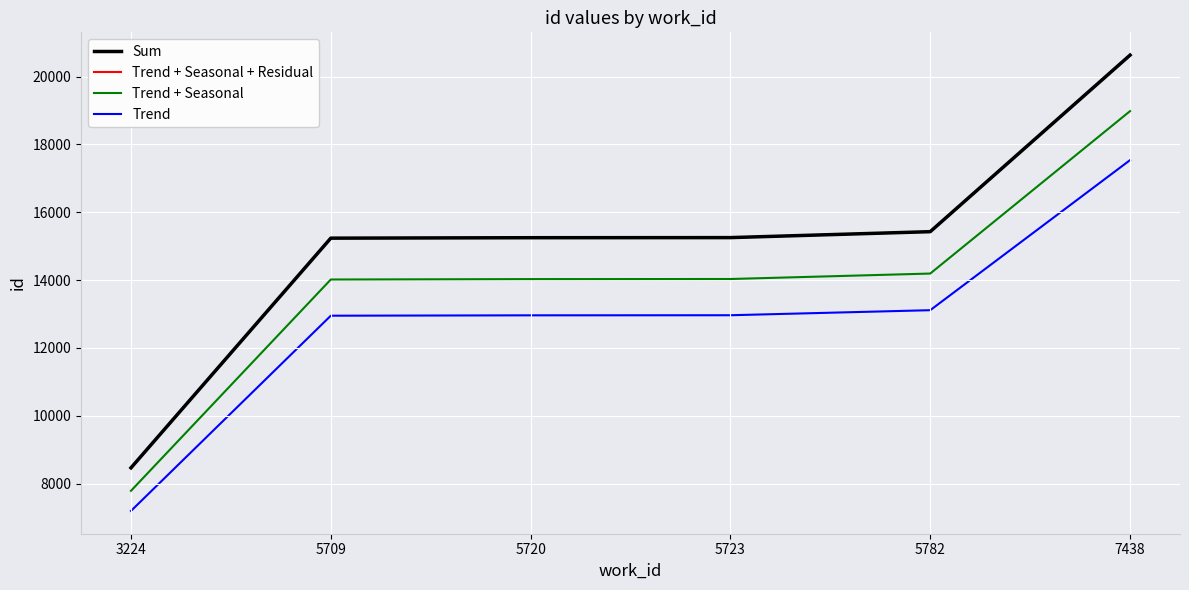

True or false: Sum and Trend intersect in this chart.

False